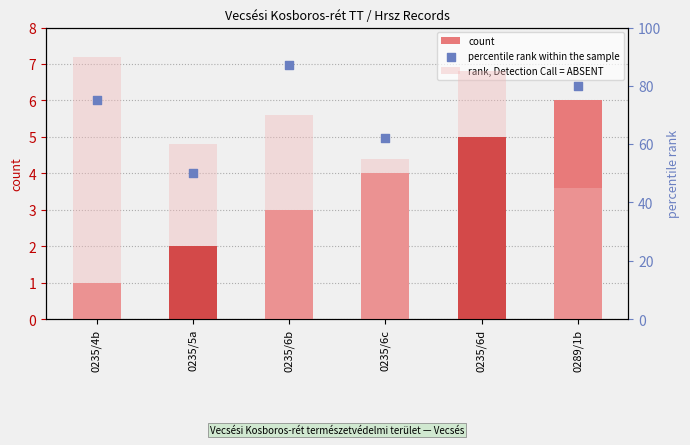

What is the total value across all series at 0235/6b?

160